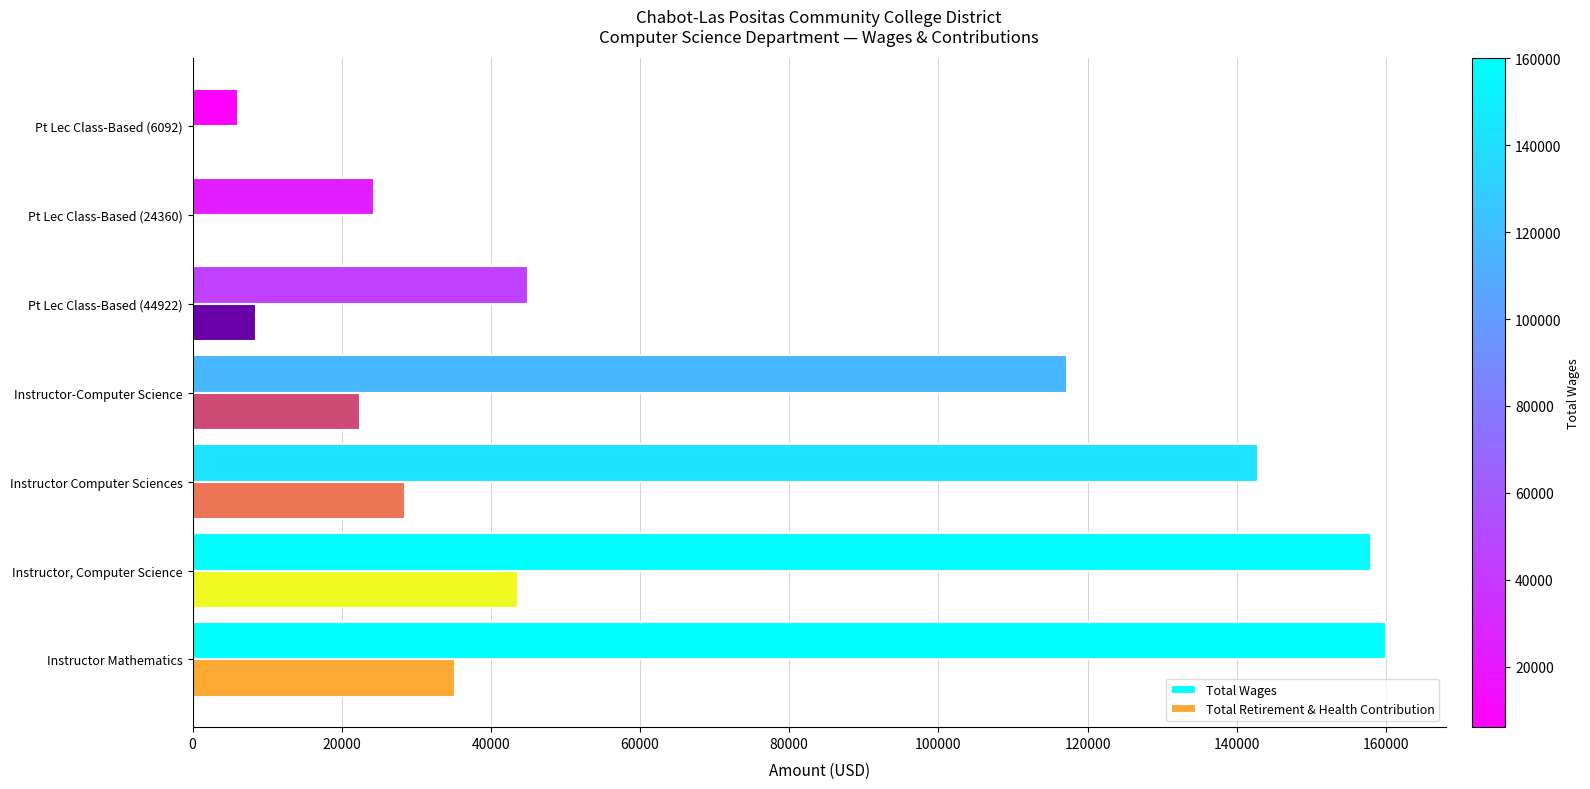

What is the sum of the Total Wages values at Instructor Computer Sciences and Instructor, Computer Science?

300855